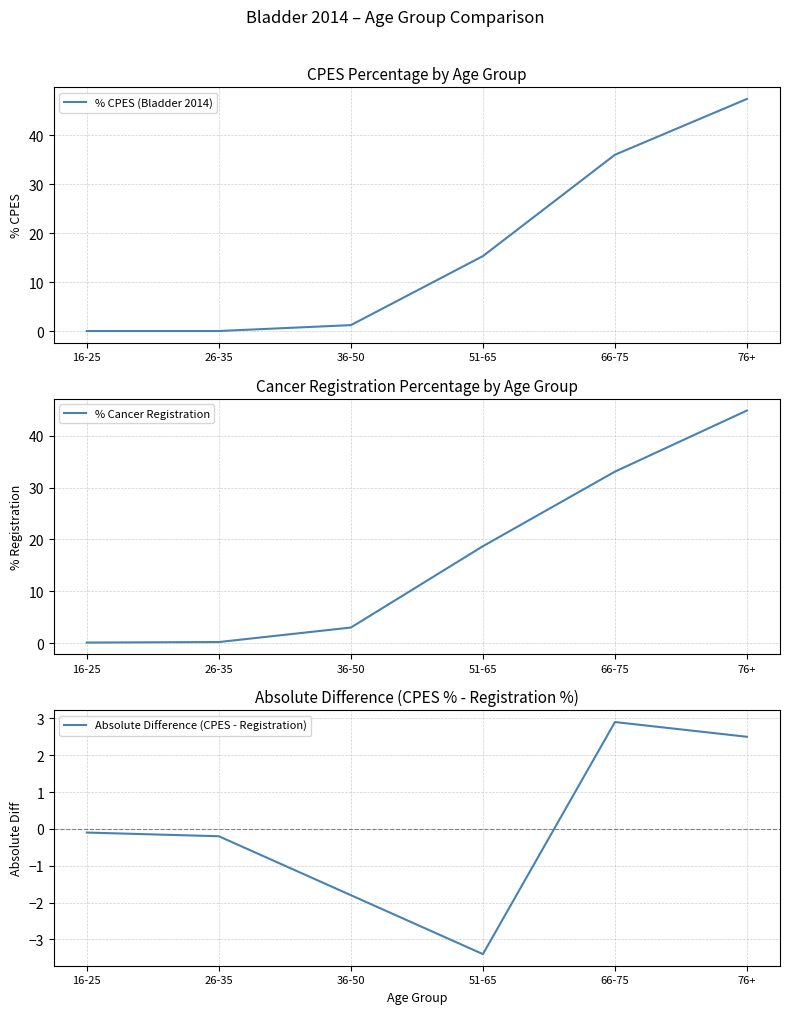

What is the value of the % Cancer Registration point at the 3rd from the left?

3.0